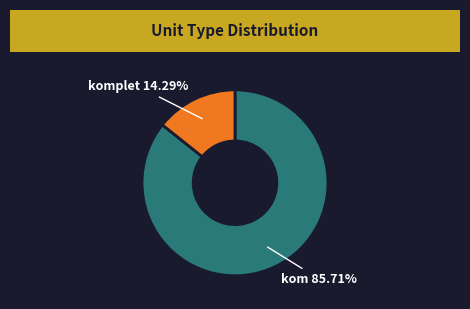

Does any single category account for the majority?

Yes